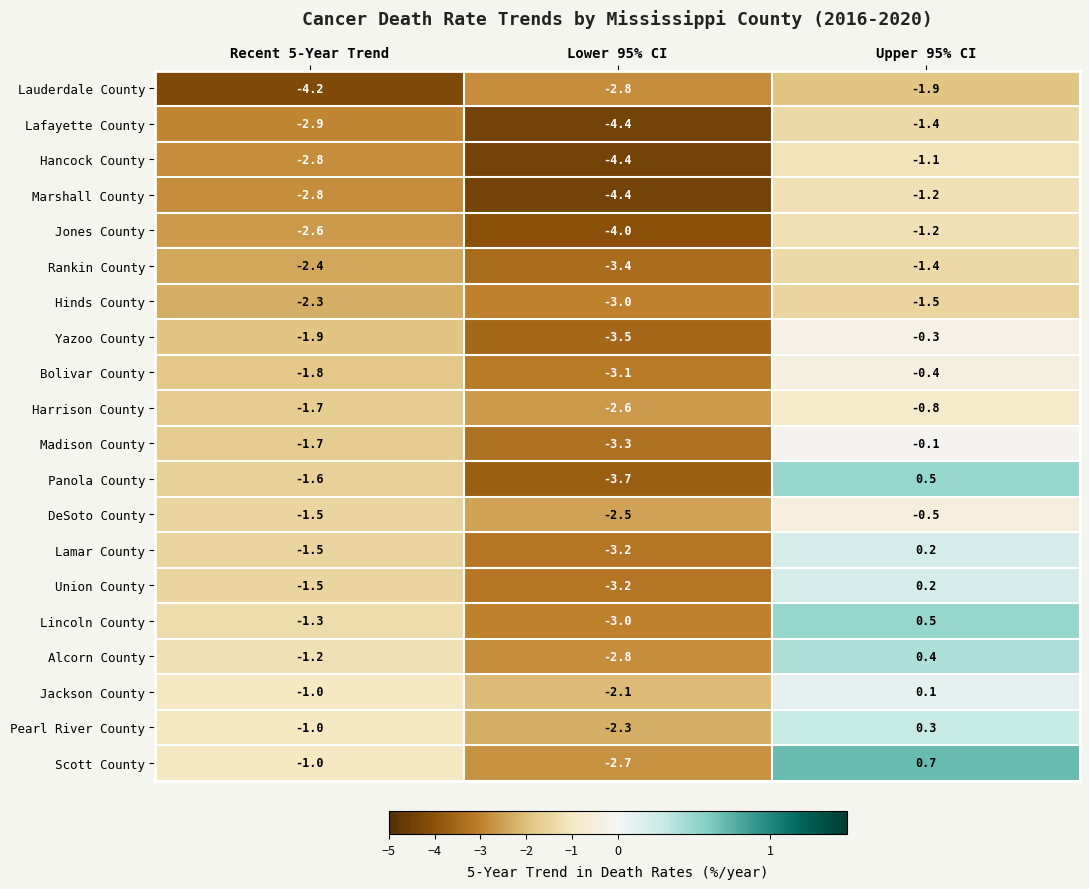

What is the difference between the highest and lowest values at Upper 95% CI?

2.6